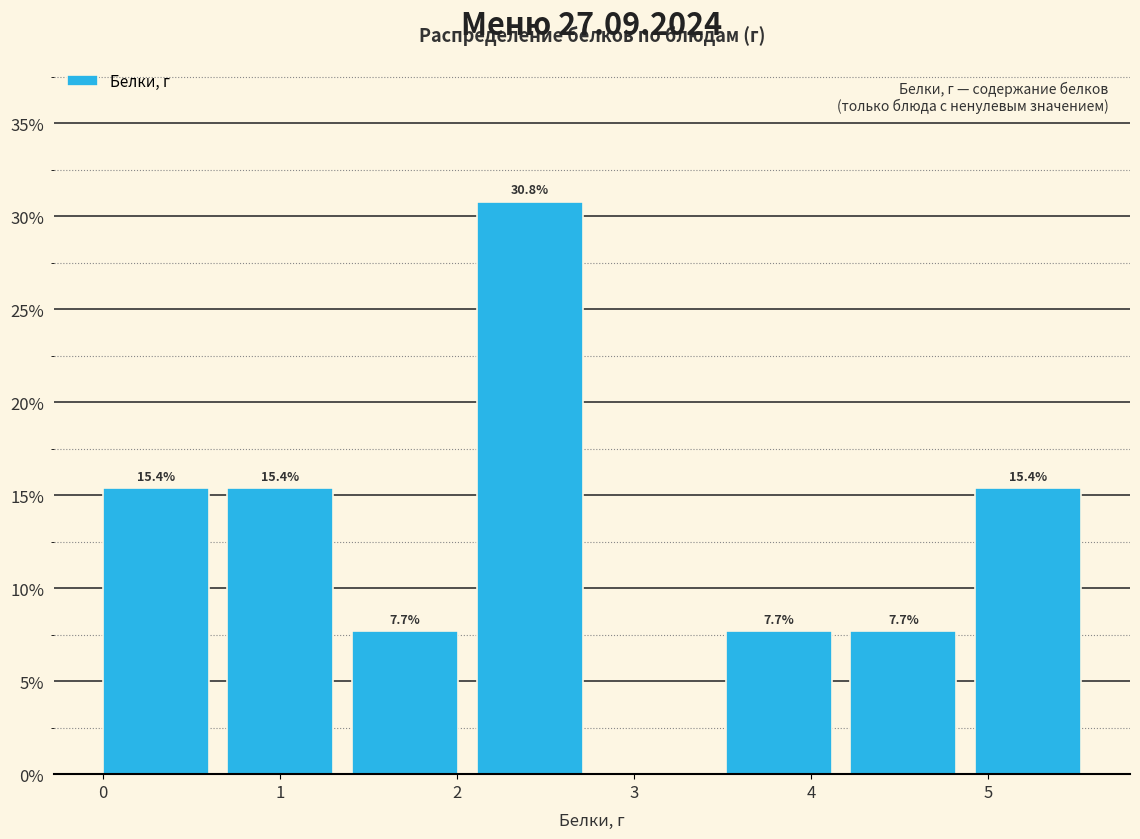

Which range on the x-axis has the tallest bar?

2.1 to 2.8